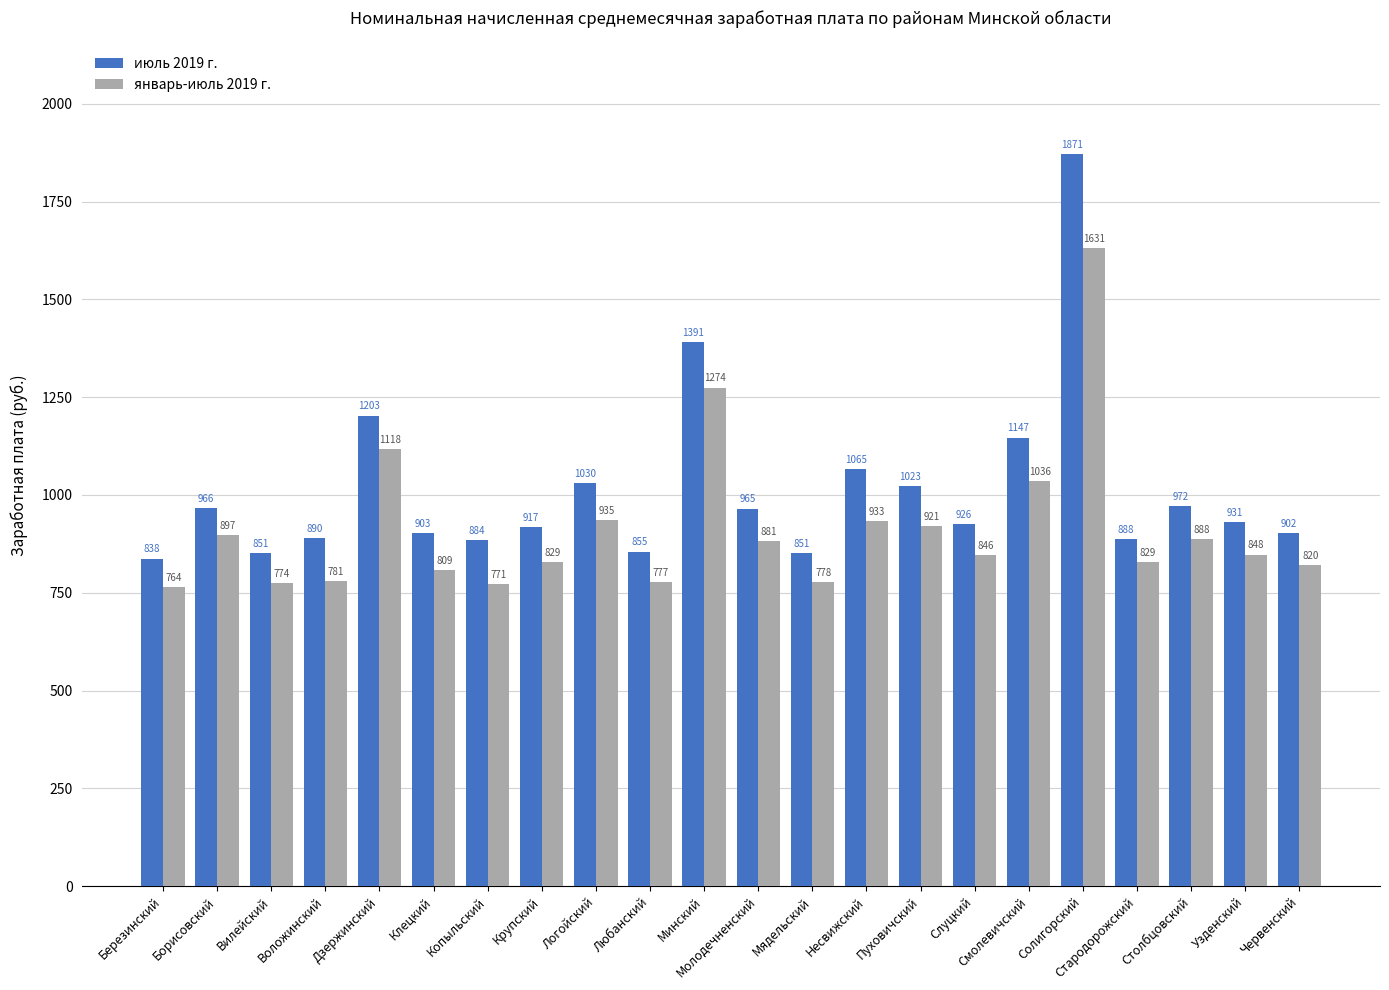

What position from the right is Молодечненский?

11